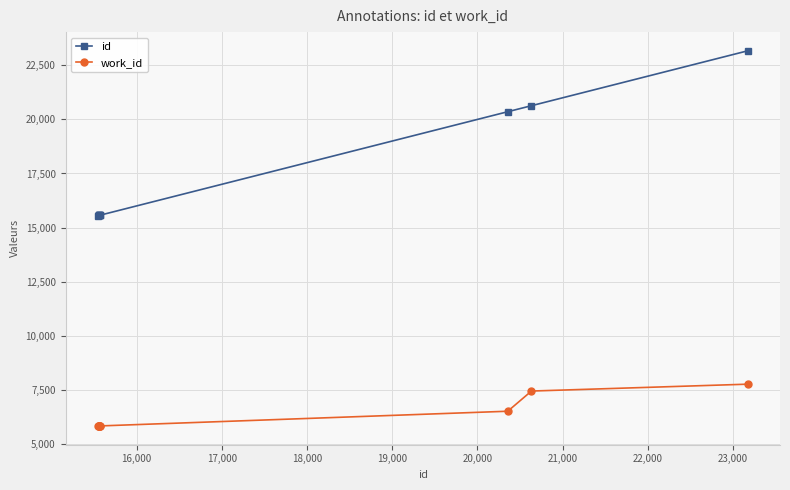

Count the work_id values in the range 5826 to 6506.

8